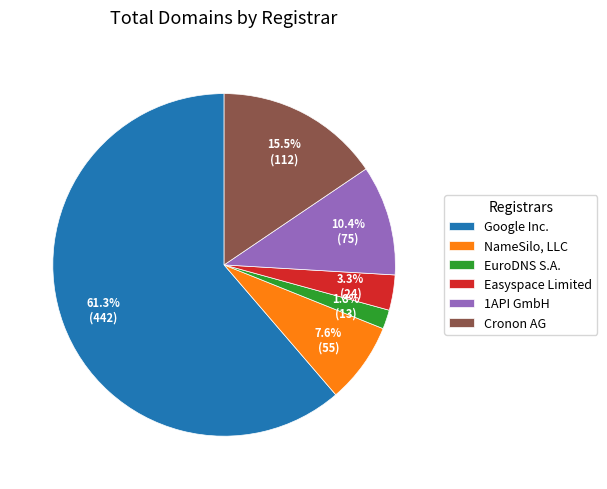

Which slice is the smallest?

EuroDNS S.A.